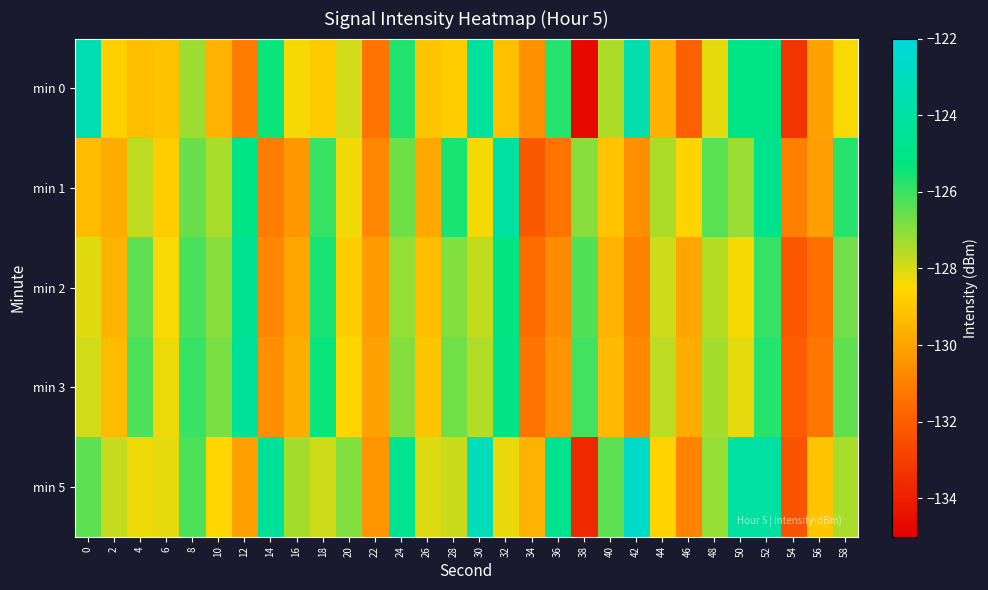

Count the number of data series in this chart.

5